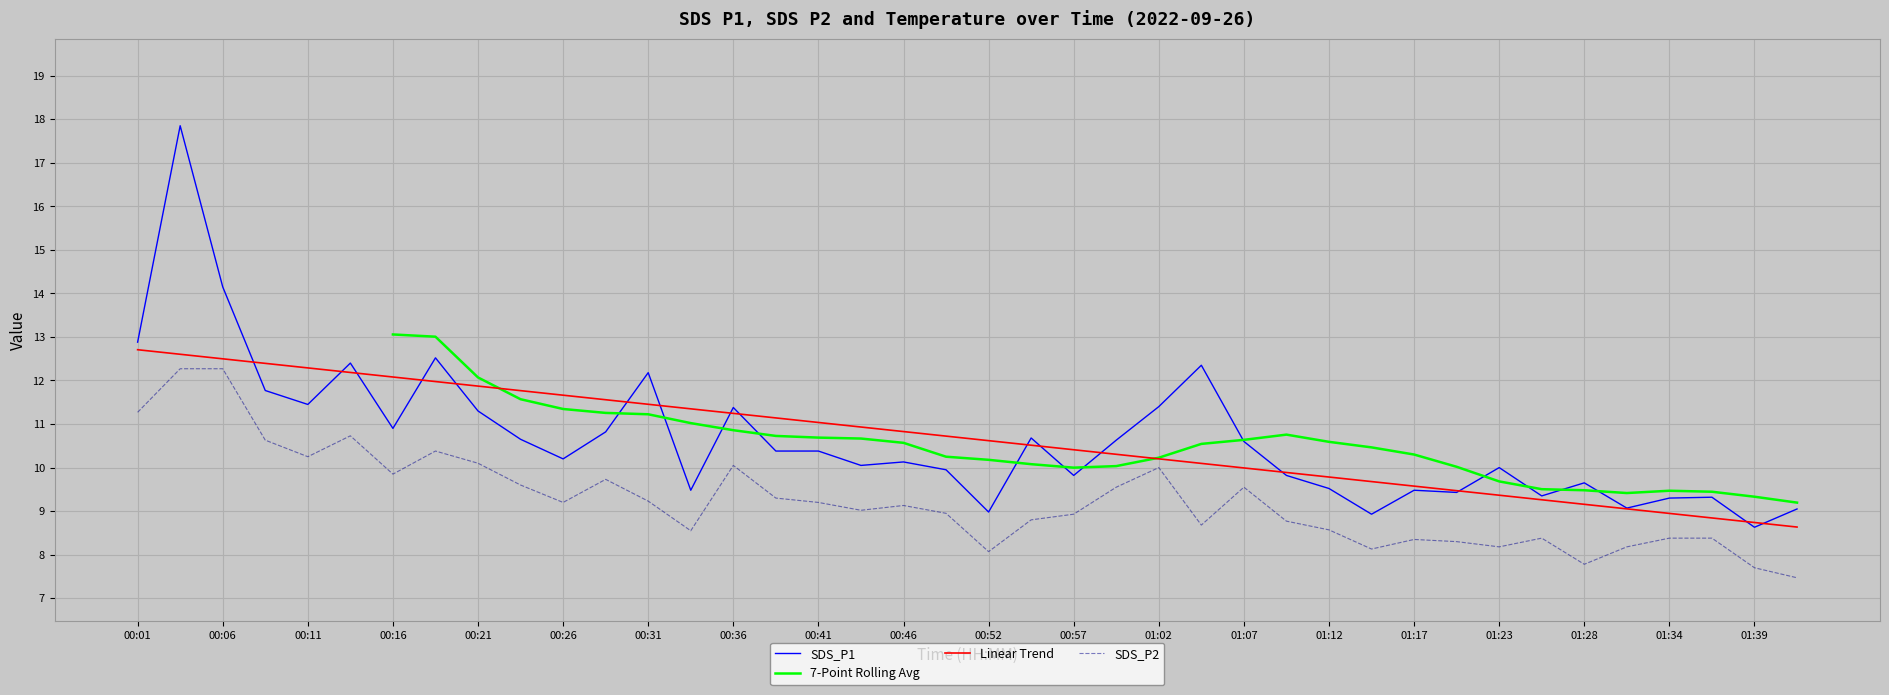

What are all the series names shown in the legend?

SDS_P1, 7-Point Rolling Avg, Linear Trend, SDS_P2